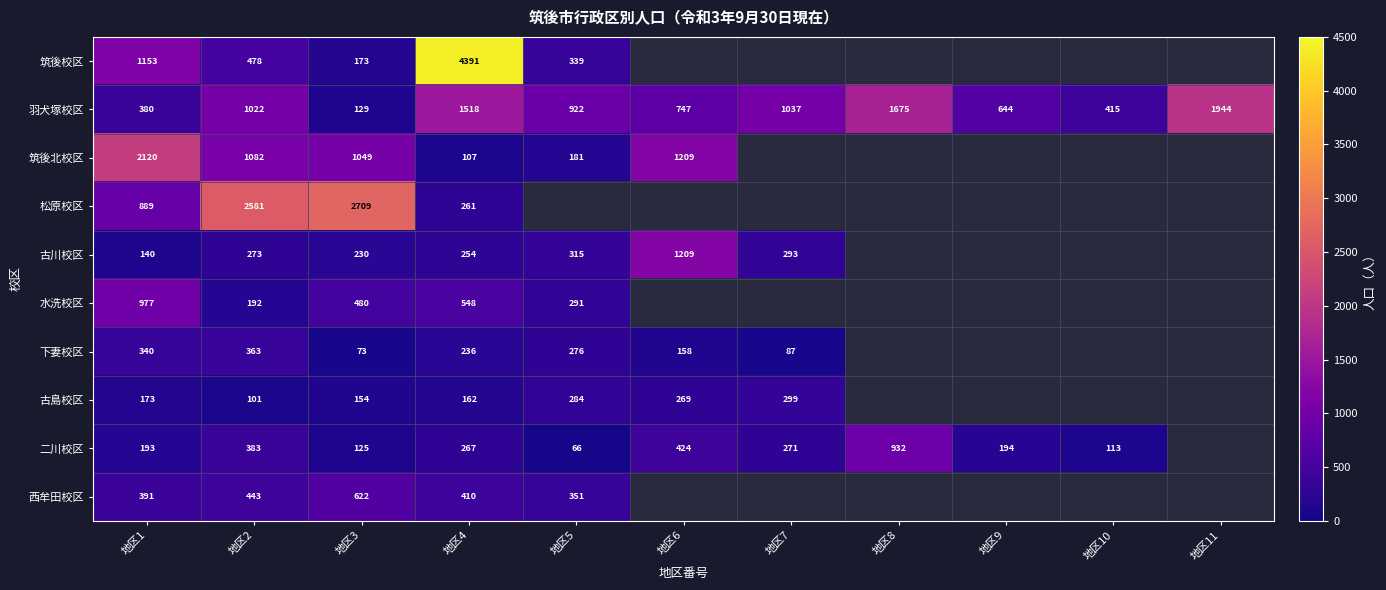

Rank the series at 地区3 from highest to lowest value.

松原校区, 筑後北校区, 西牟田校区, 水洗校区, 古川校区, 筑後校区, 古島校区, 羽犬塚校区, 二川校区, 下妻校区